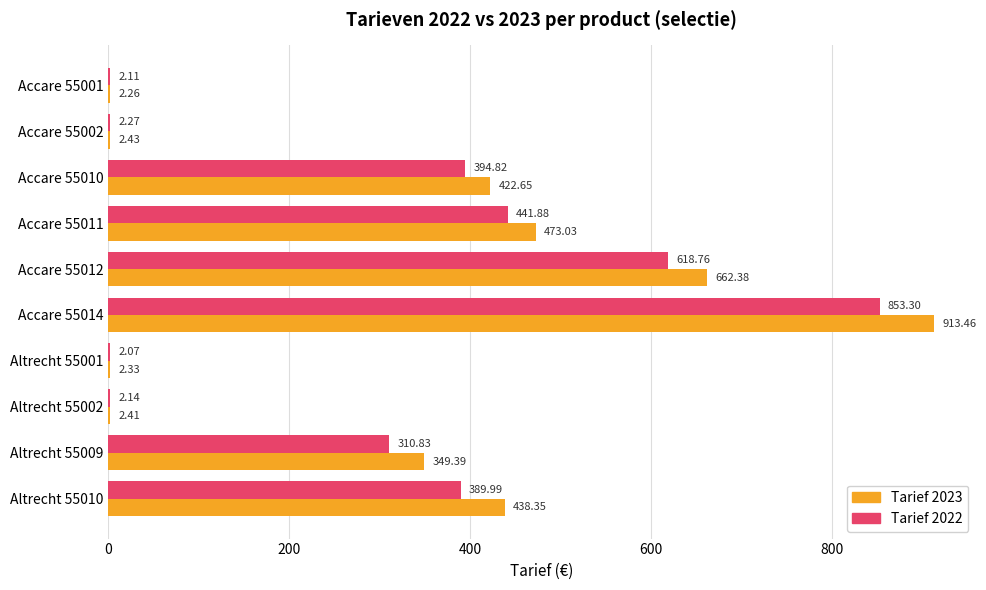

Which series has the largest range (max minus min)?

Tarief 2023